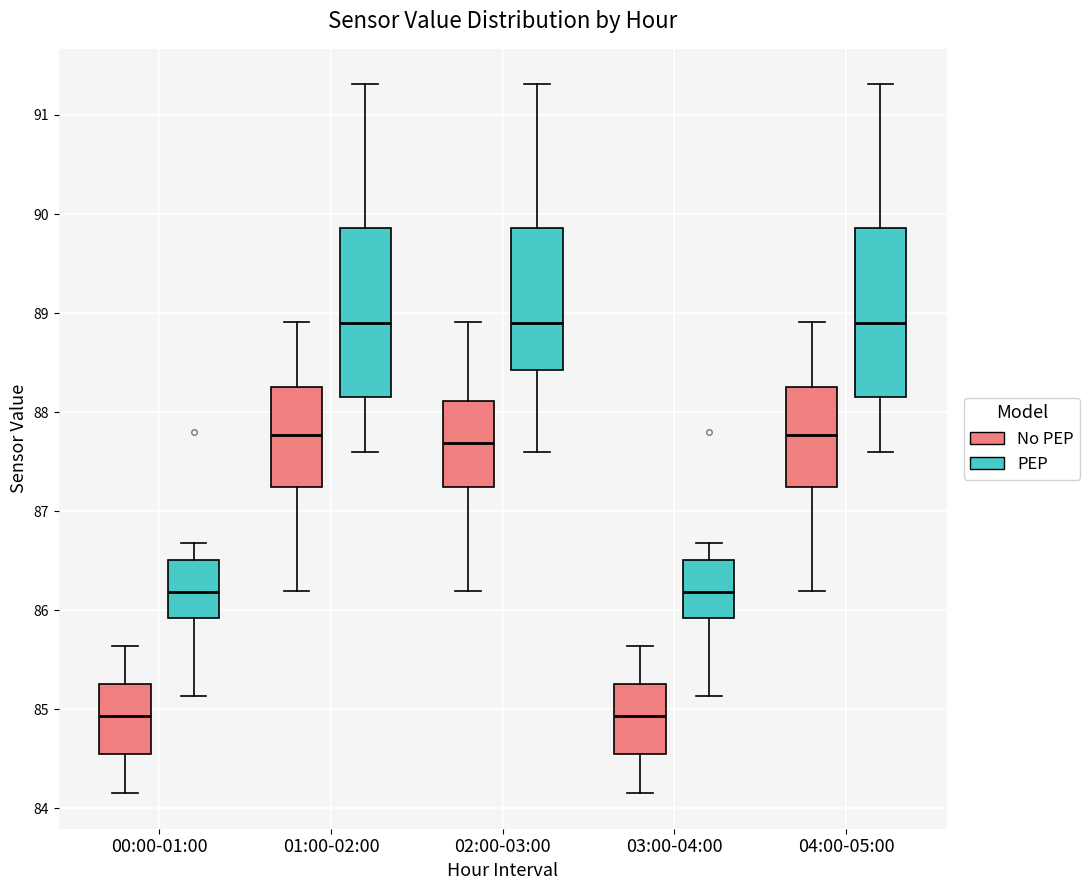

Where does the median line of the box for 00:00-01:00 (No PEP) sit on the y-axis? The values are not printed on the chart, so give them approximately, as read against the axis.

84.9